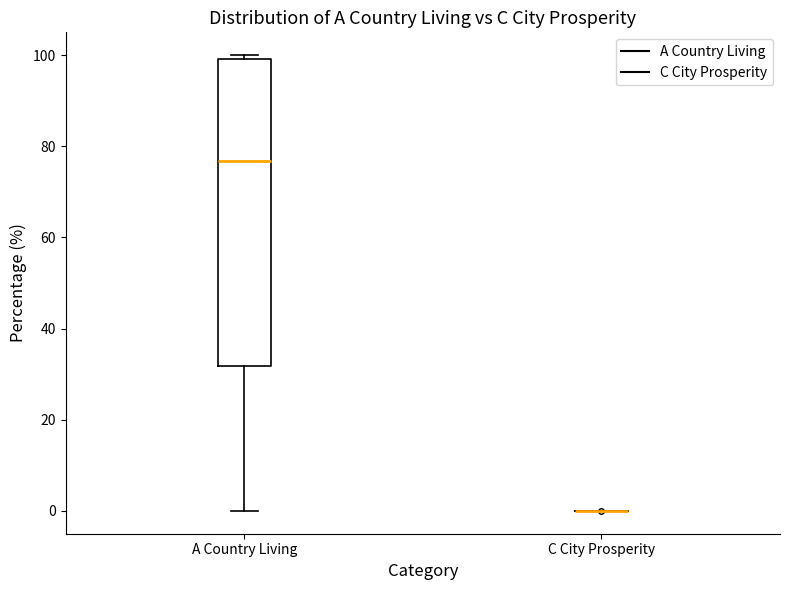

Which box is the tallest, from its lower edge to its upper edge?

A Country Living